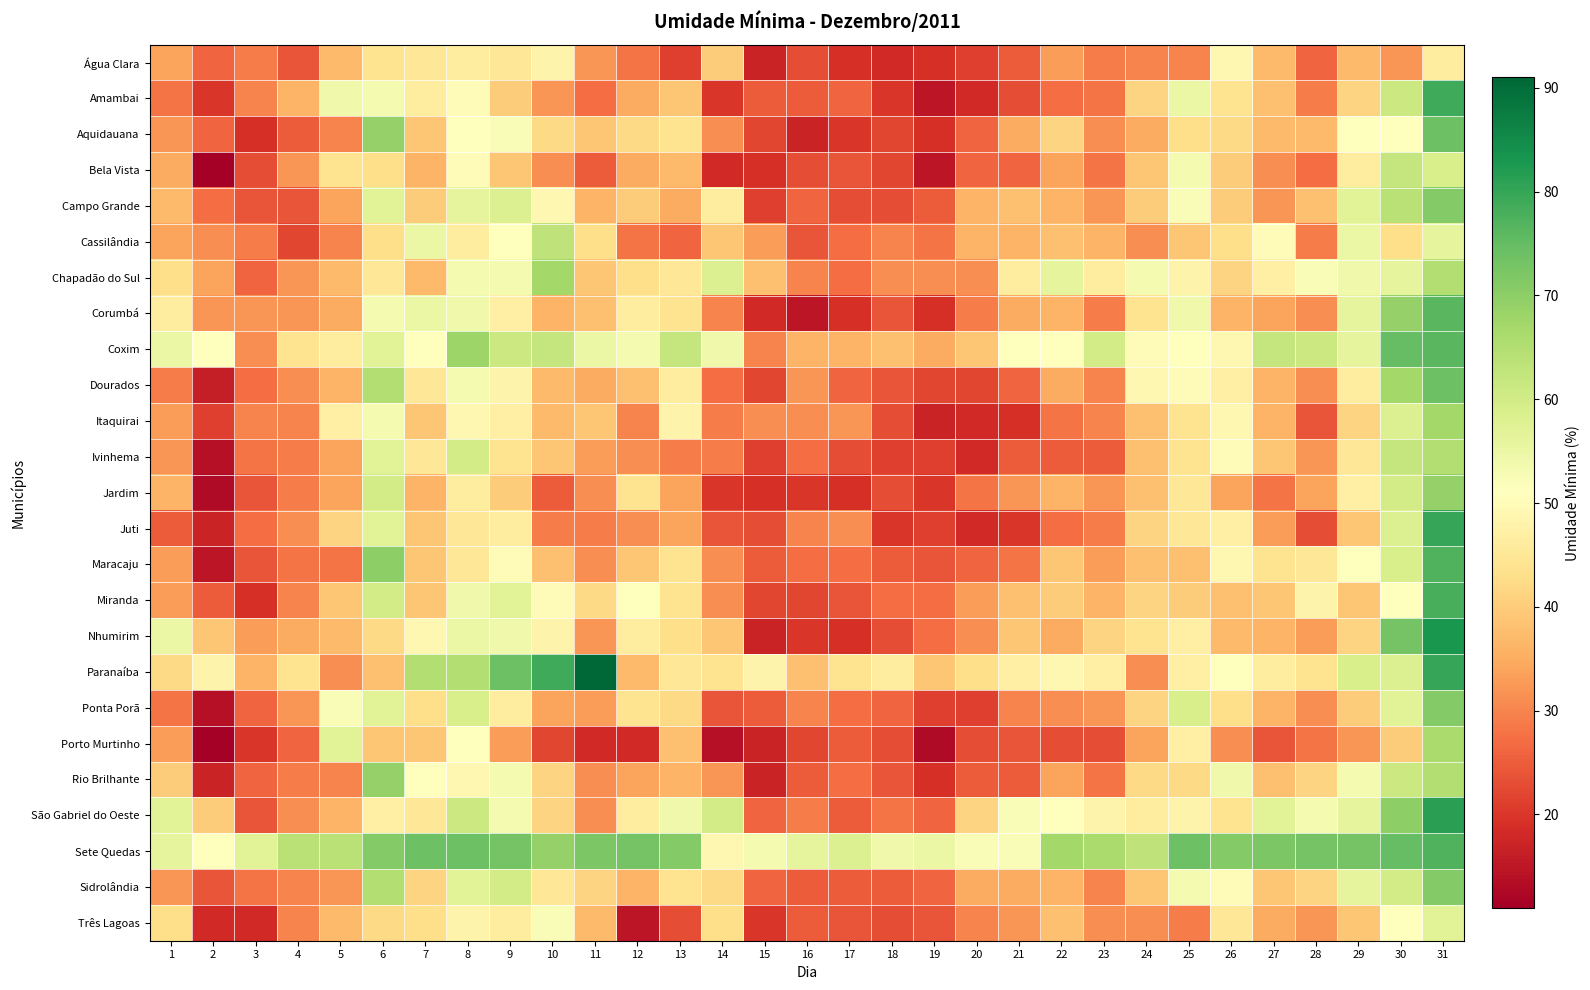

At how many categories does at least one series exceed 16?

31